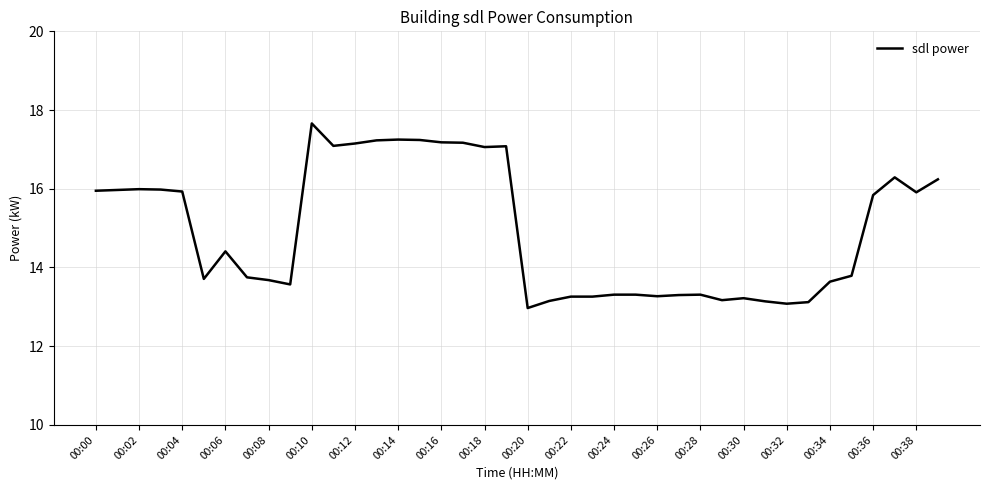

What is the maximum value shown in the chart?

17.7